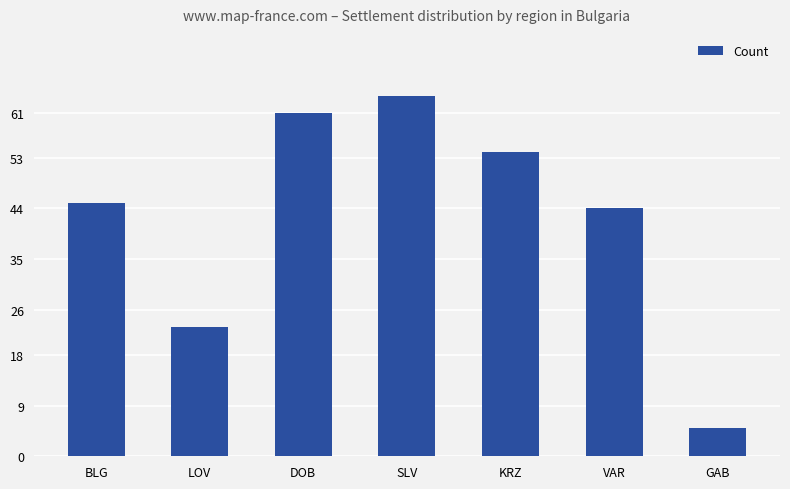

What is the difference between the maximum and minimum values?

59